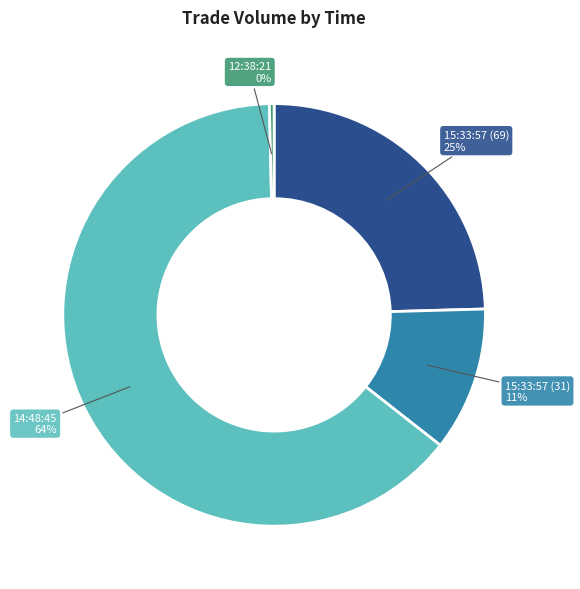

To the nearest percent, what is the difference between the largest and smallest slice percentages?

64%